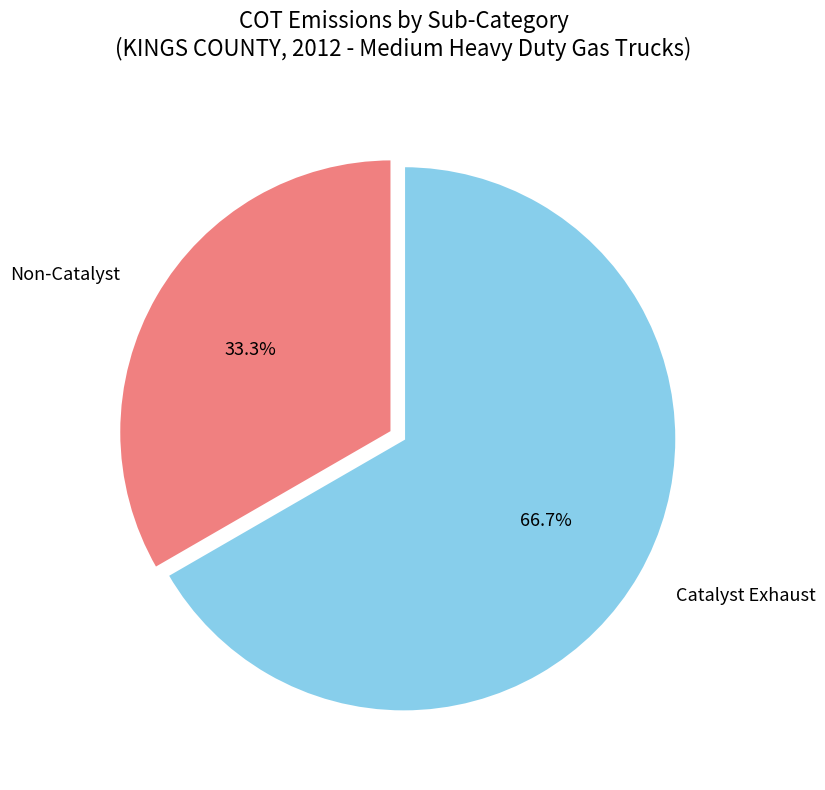

To the nearest percent, what is the average slice percentage?

50%